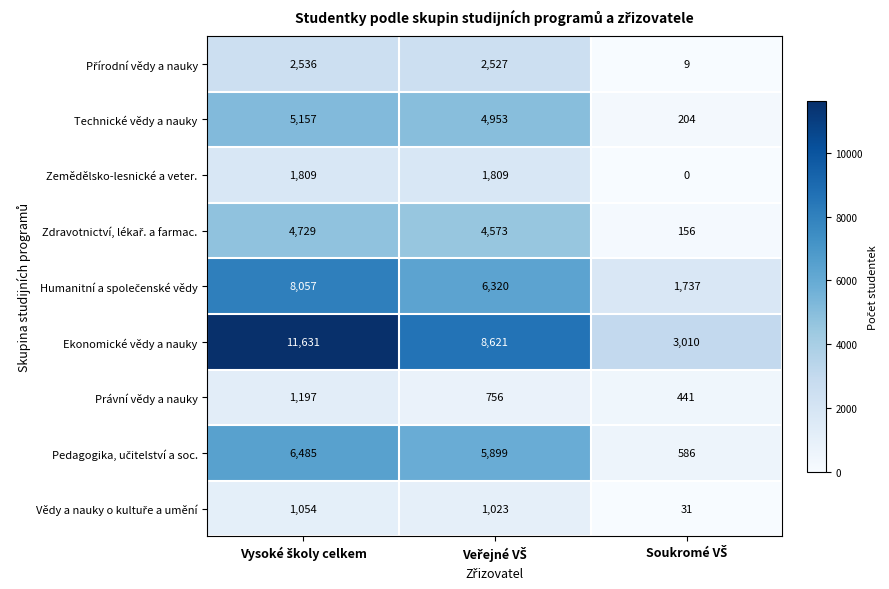

How many values in the Ekonomické vědy a nauky series are below 8621?

1